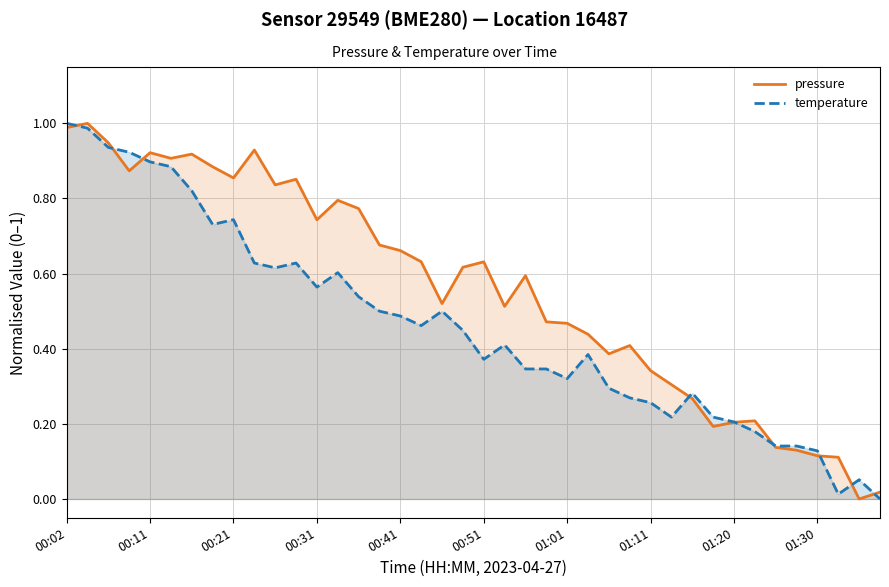

At which category is the sum across all series the highest?

00:02